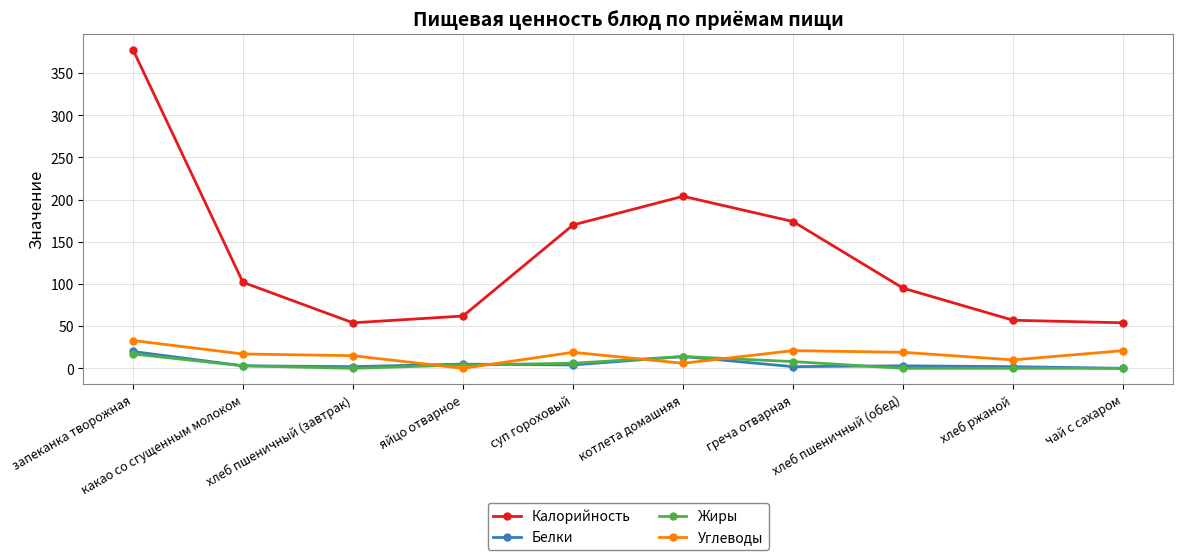

How many data points in Калорийность are less than 102?

5